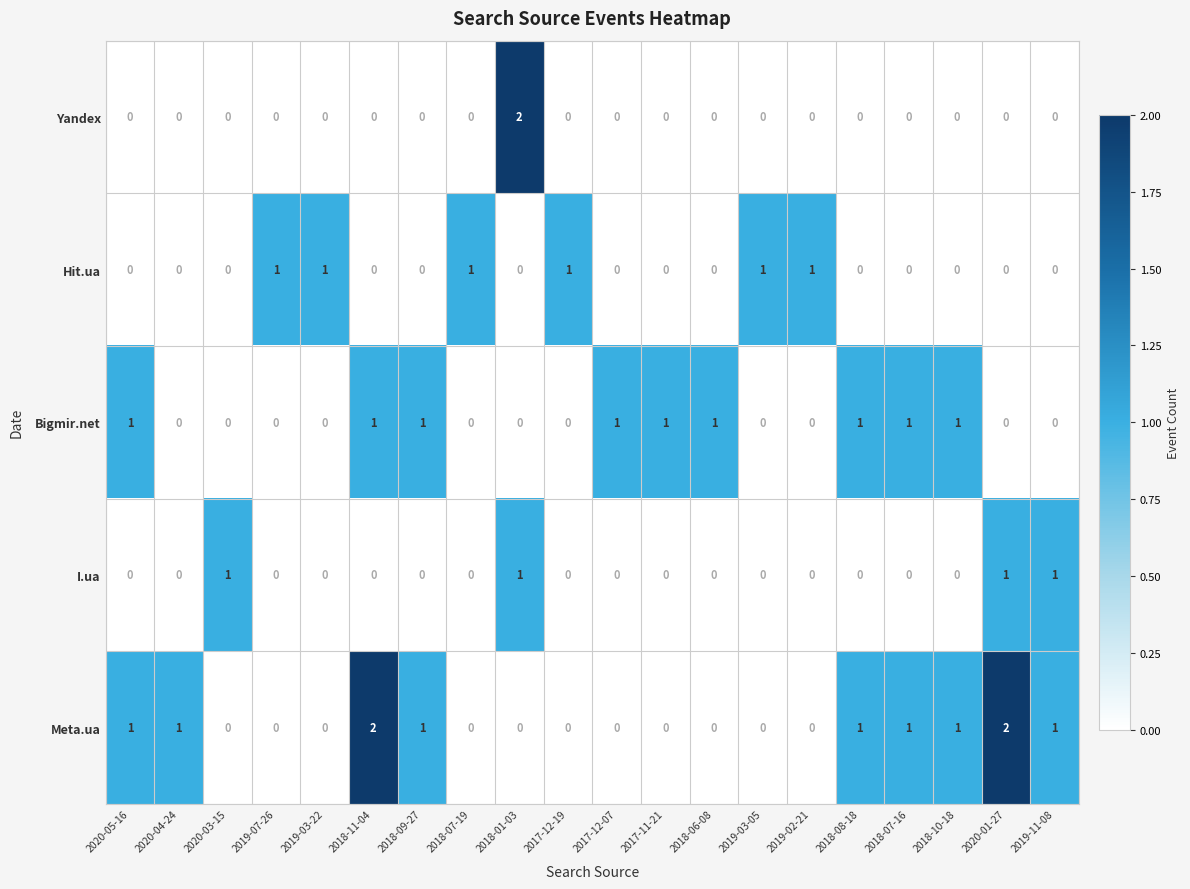

What is the sum of all Hit.ua values?

6